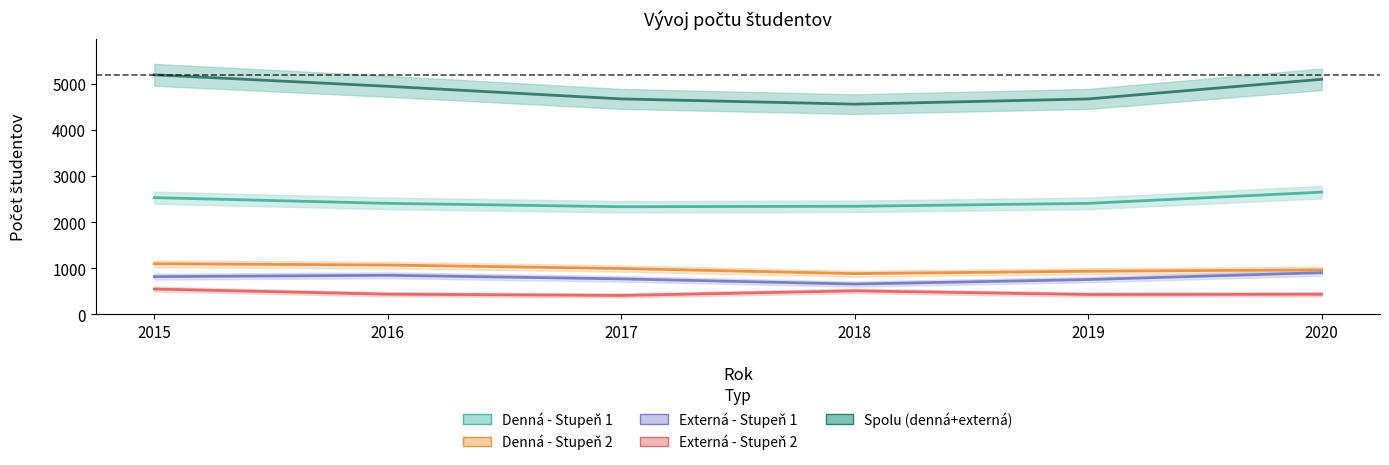

True or false: Spolu (denná+externá) and Denná - Stupeň 1 intersect in this chart.

False